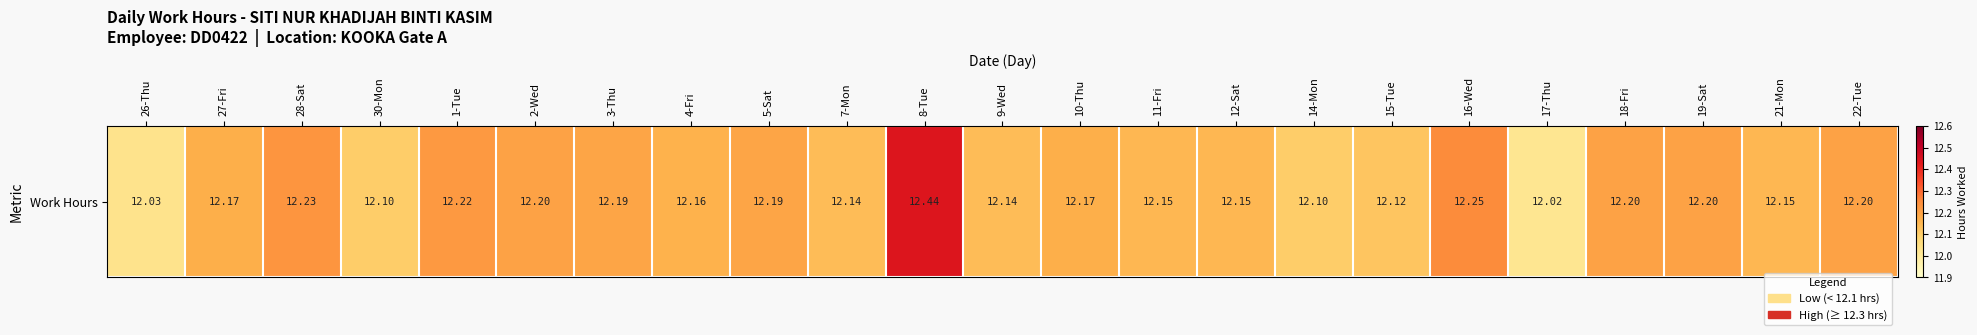

Reading right to left, transcribe all the data shown in this chart.

12.2	12.2	12.2	12.2	12.0	12.2	12.1	12.1	12.2	12.2	12.2	12.1	12.4	12.1	12.2	12.2	12.2	12.2	12.2	12.1	12.2	12.2	12.0